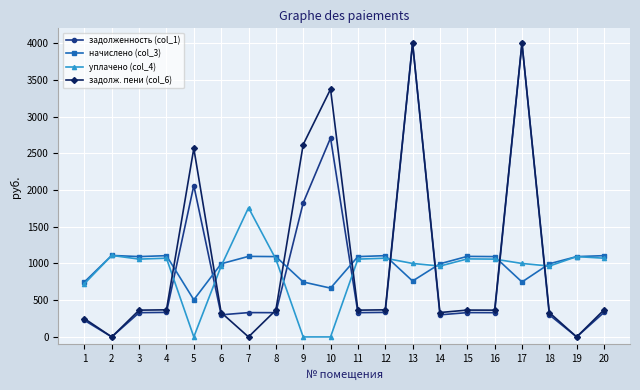

What is the average value of the начислено (col_3) series?

962.3